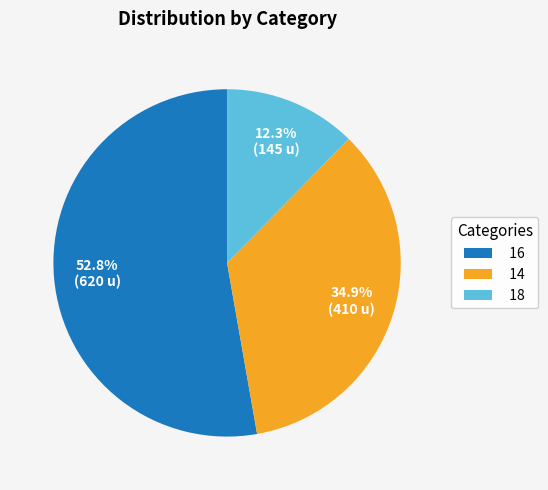

Which slice is the smallest?

18